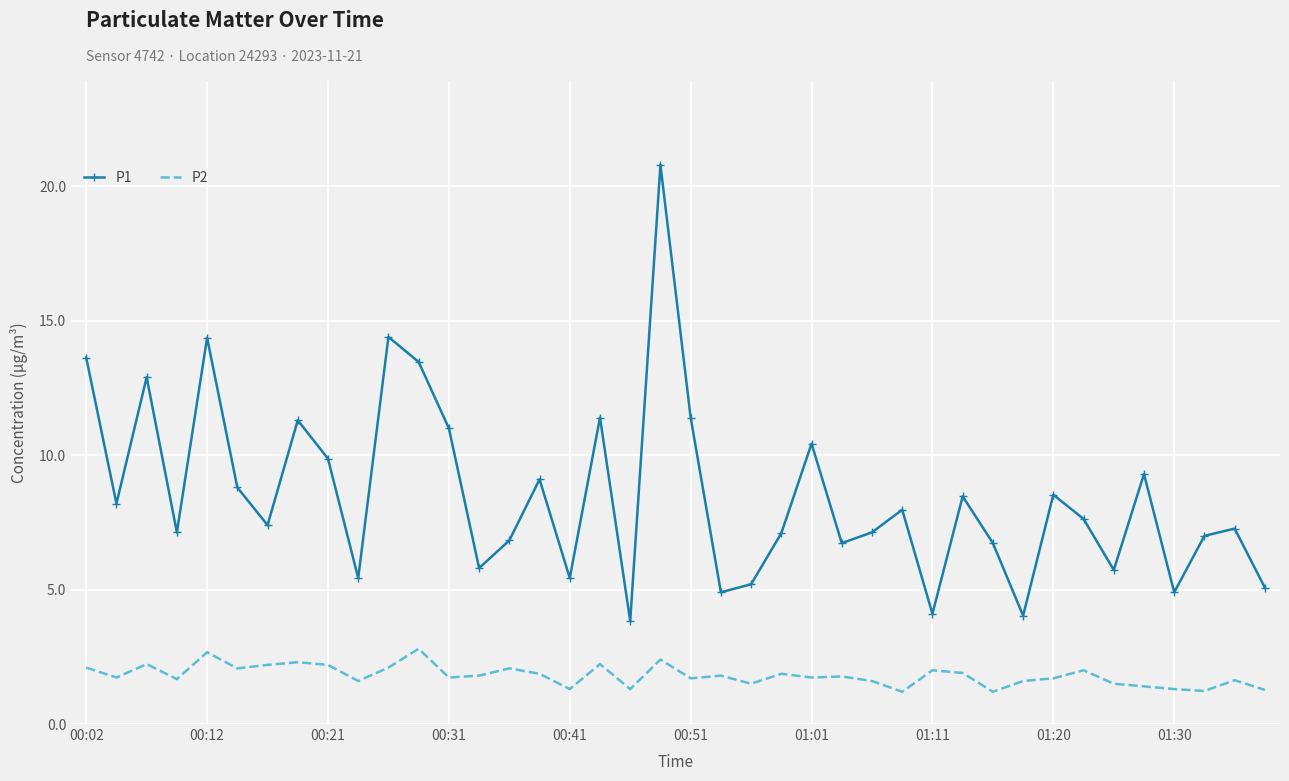

Which series has the largest range (max minus min)?

P1